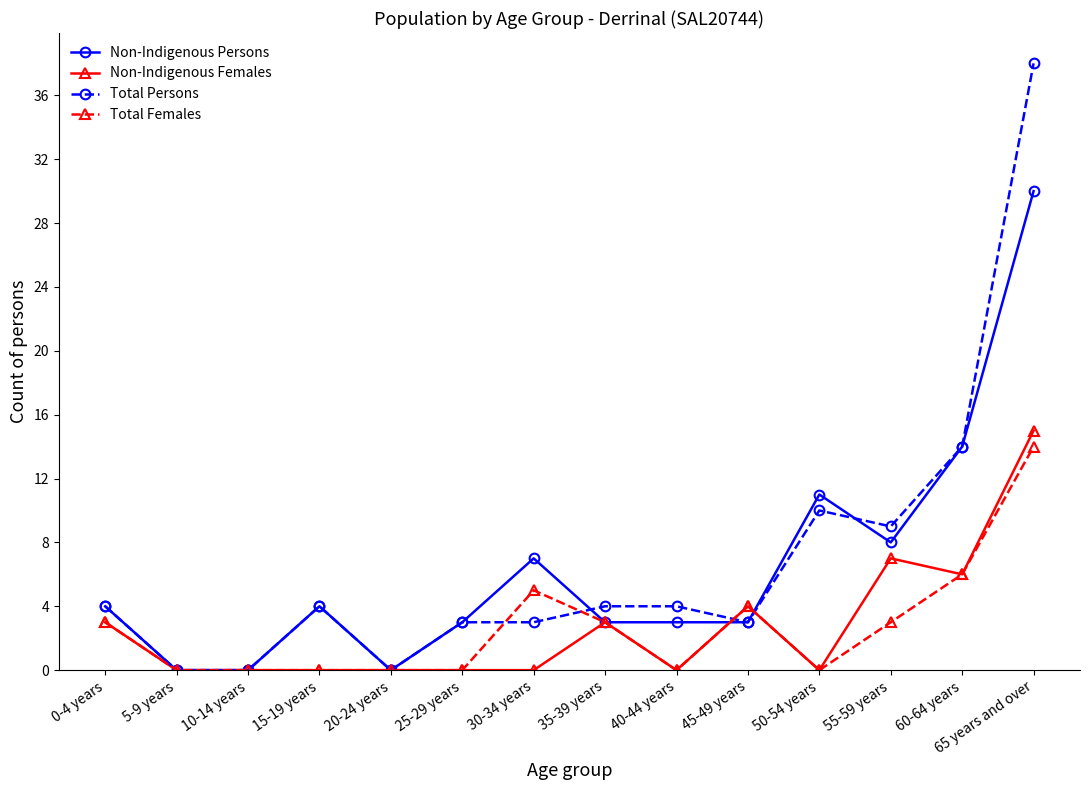

Is this an area chart (filled region under the line)?

No